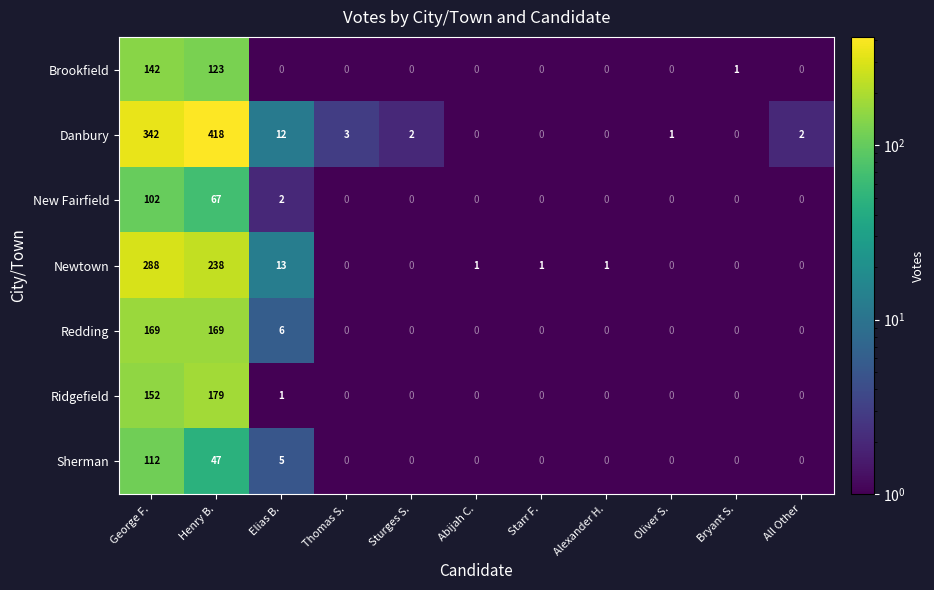

What is the smallest value displayed?

0